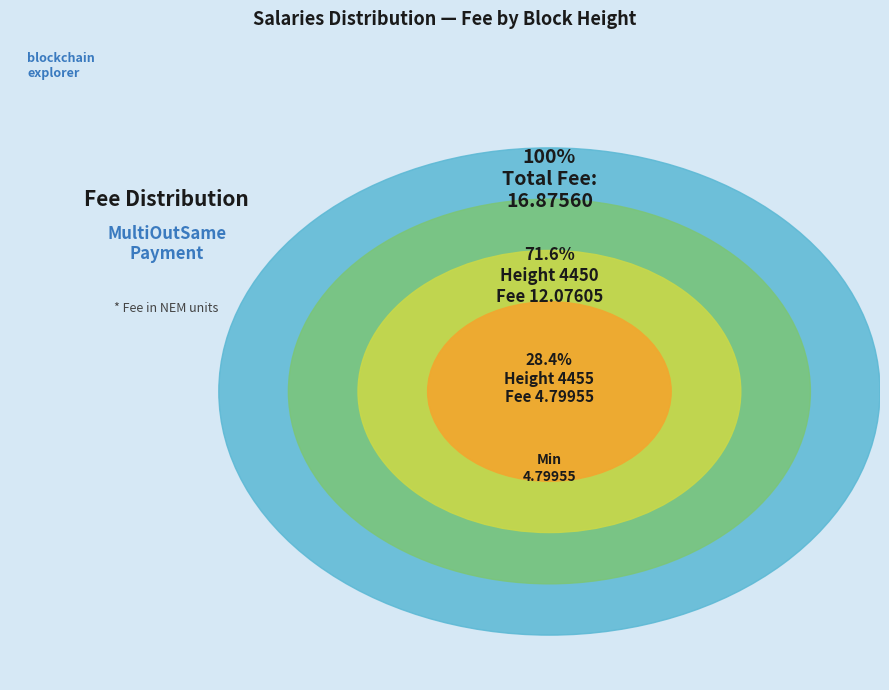

Count the number of slices in the pie.

2